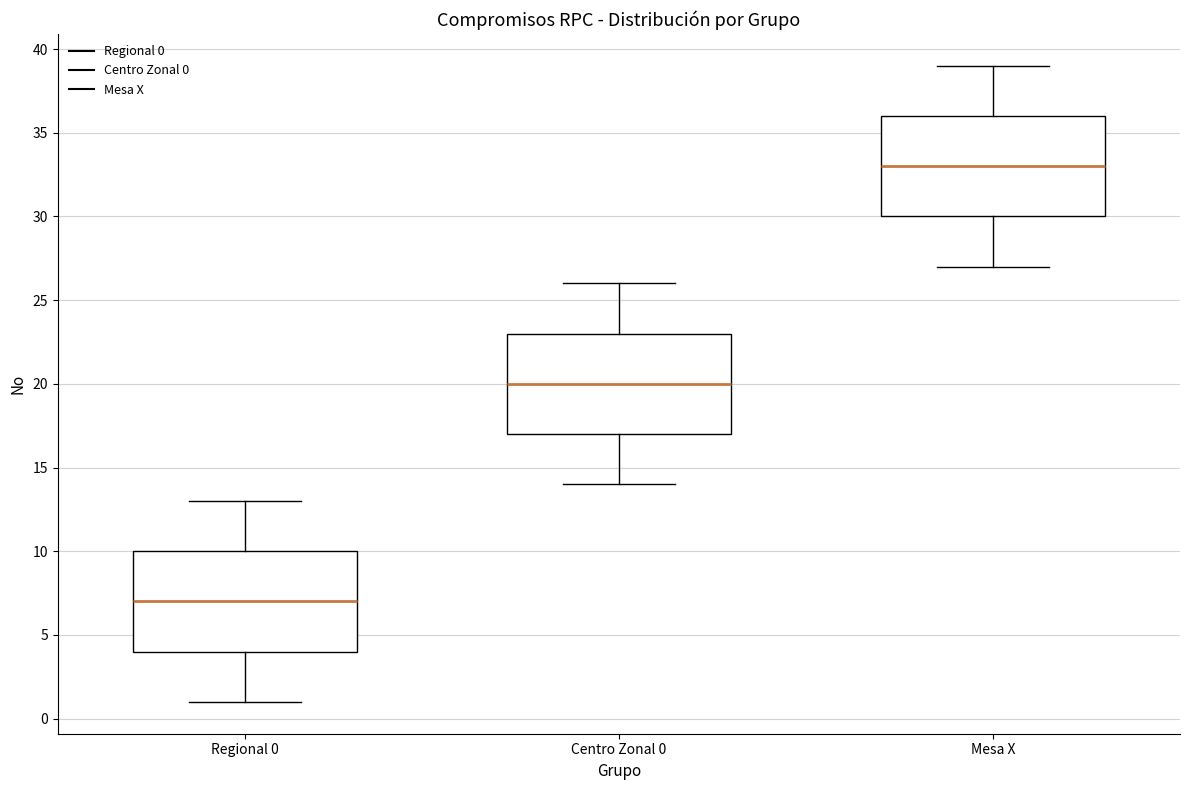

Reading left to right, transcribe this box plot: for each box, give where its median line is, the range the box spans, and where its two whiskers end, as read against the y-axis. The values are not printed on the chart, so give them approximately, as read against the axis.

Regional 0: median 7, box 4 to 10, whiskers 1 to 13
Centro Zonal 0: median 20, box 17 to 23, whiskers 14 to 26
Mesa X: median 33, box 30 to 36, whiskers 27 to 39